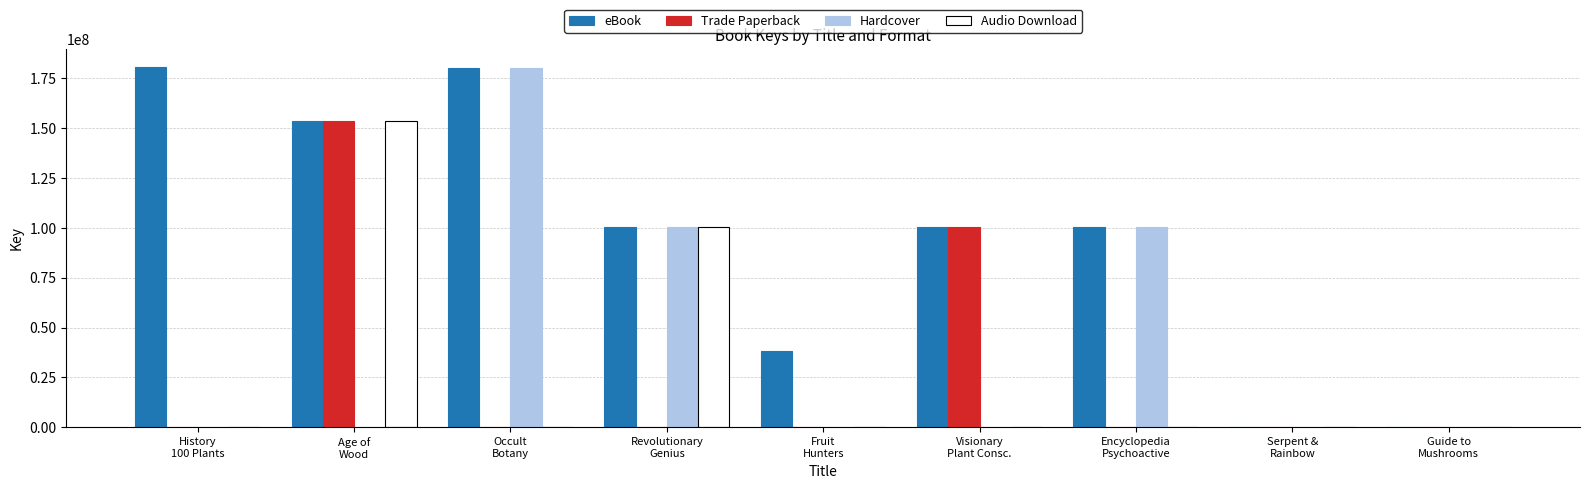

Where is eBook nearest to the value 90377889?

Revolutionary
Genius